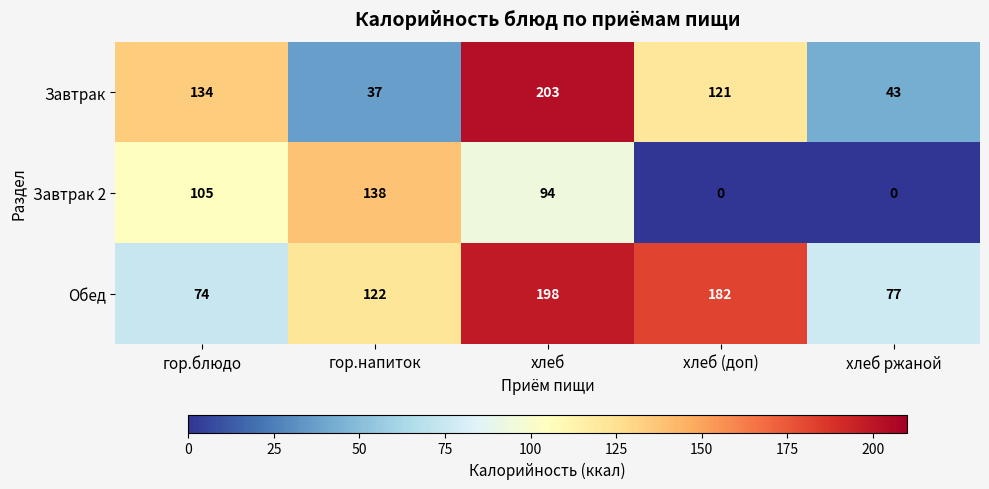

At how many categories does at least one series exceed 164?

2